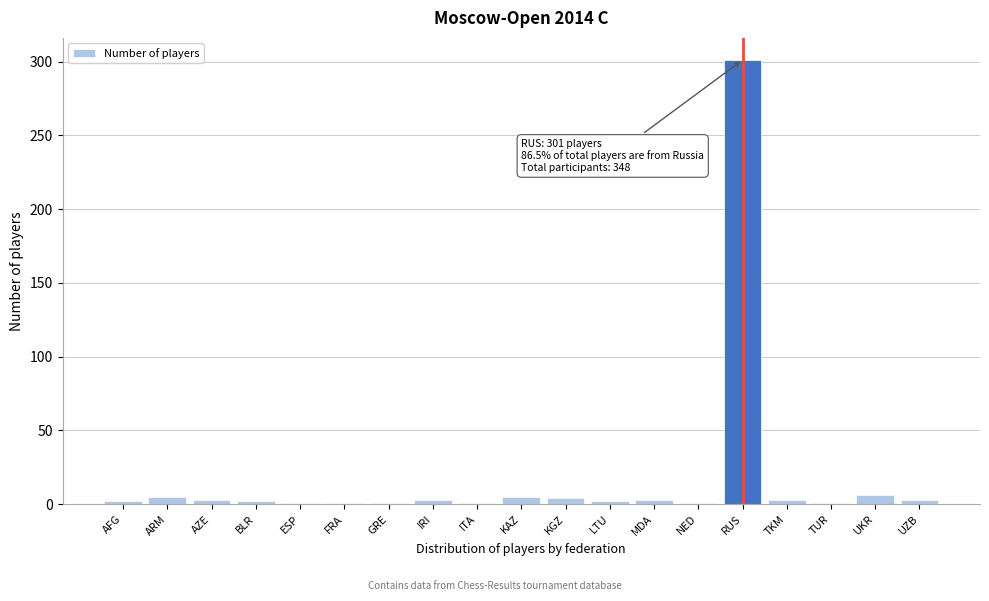

What is the sum of all values?

348